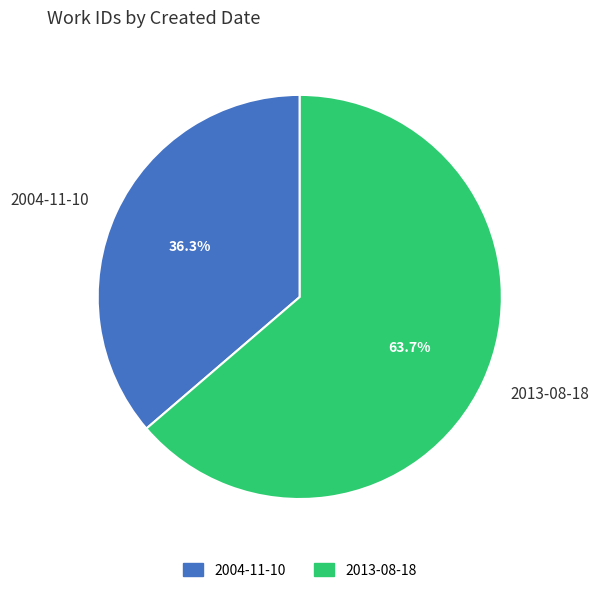

Approximately how many times larger is the value at 2013-08-18 compared to 2004-11-10?

1.8